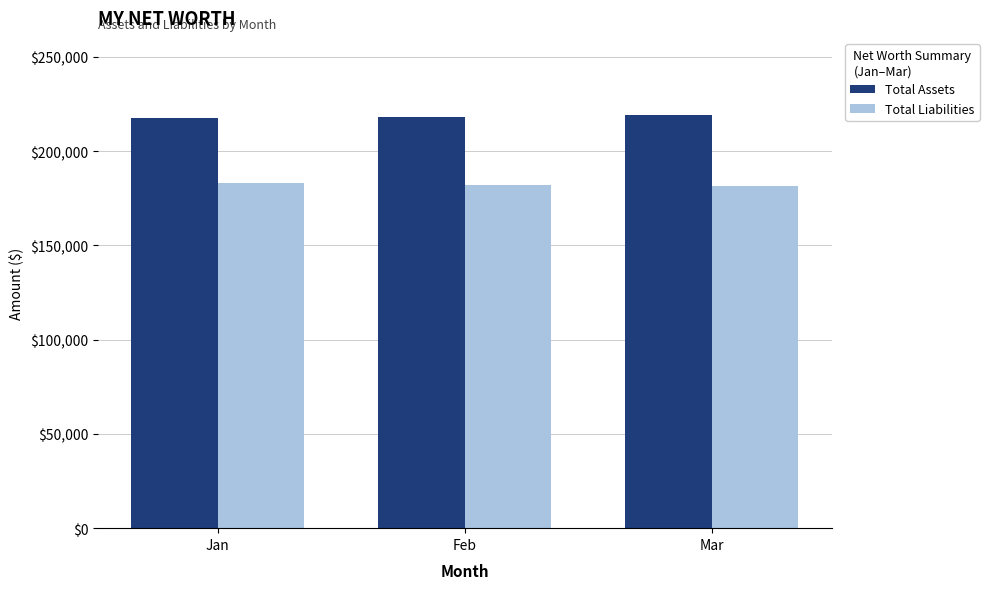

Are the bars horizontal?

No